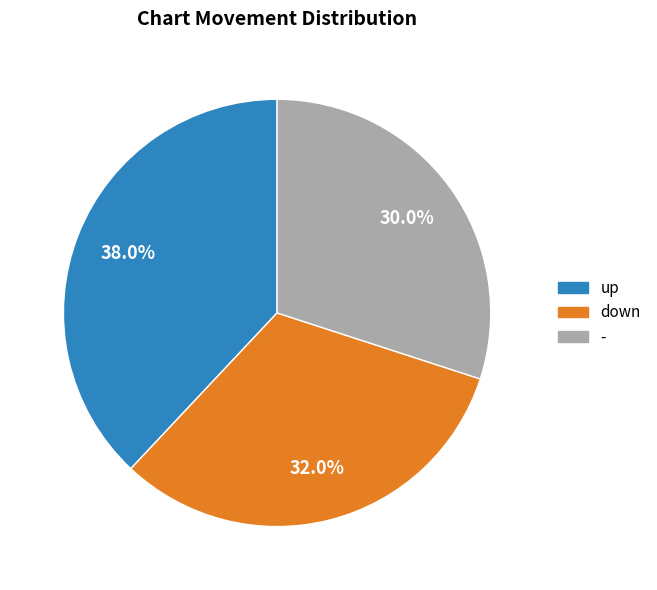

Is it true that down is 32% of the pie?

True